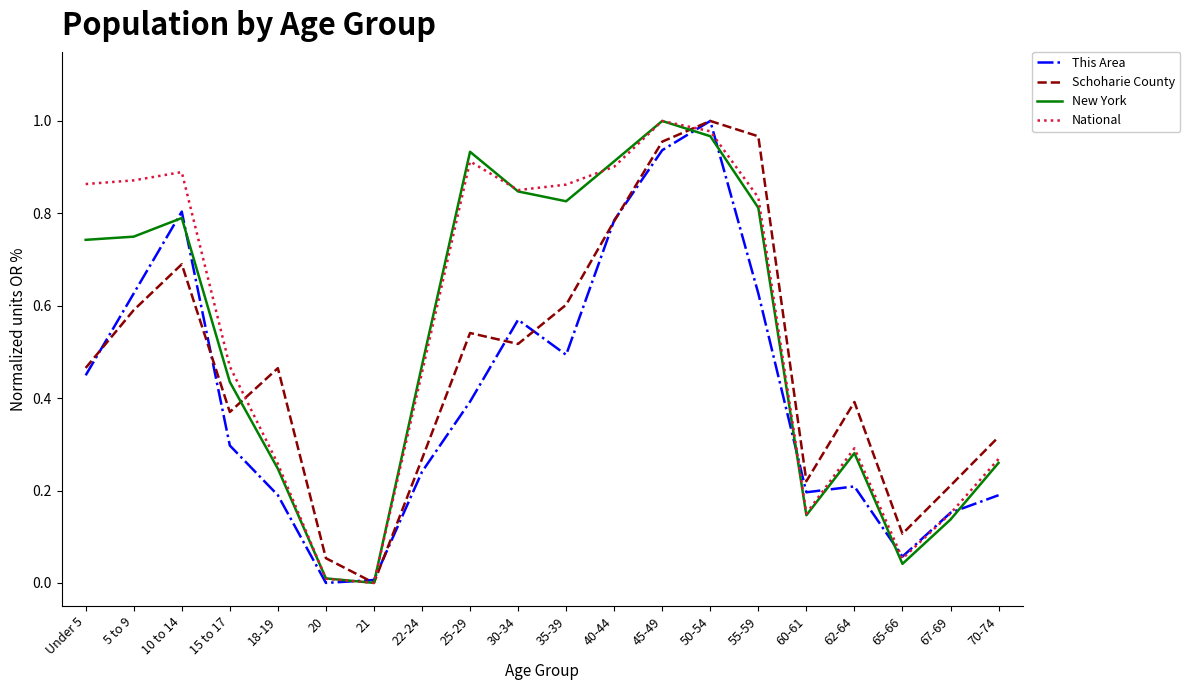

True or false: This Area has a value of 0.1 at 62-64.

False